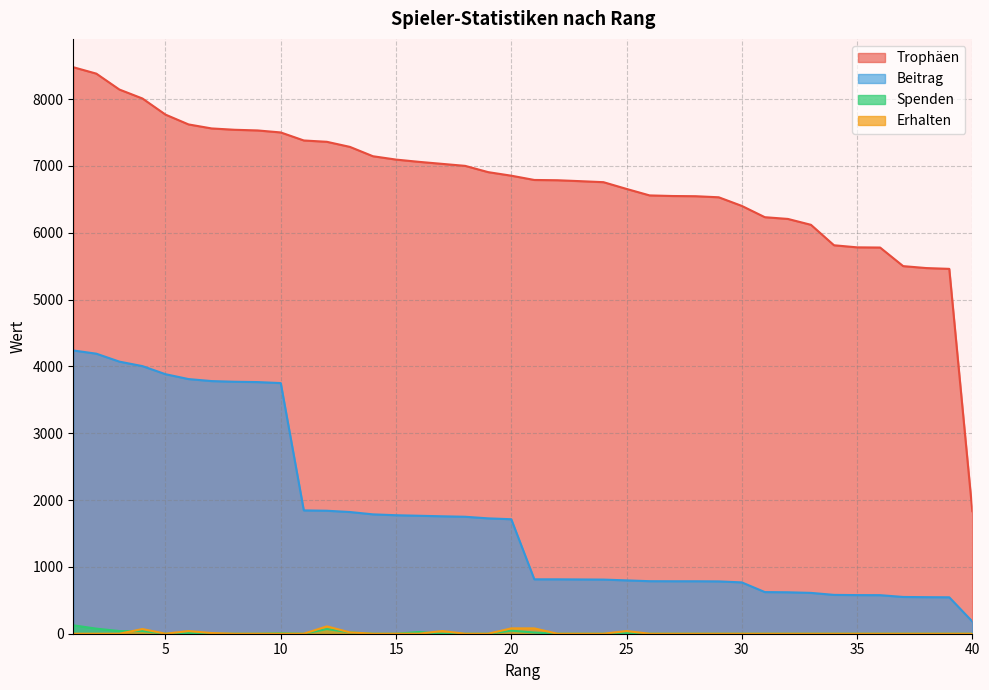

What is the minimum value for Trophäen?

1833